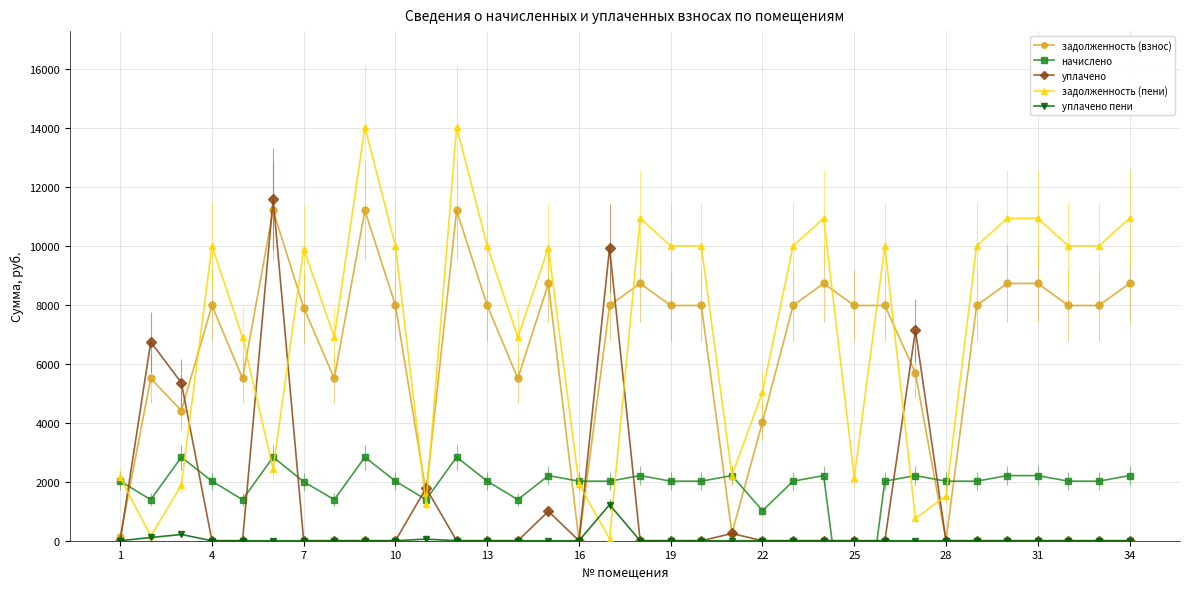

The value of уплачено пени at 19 is 0.0. True or false?

True